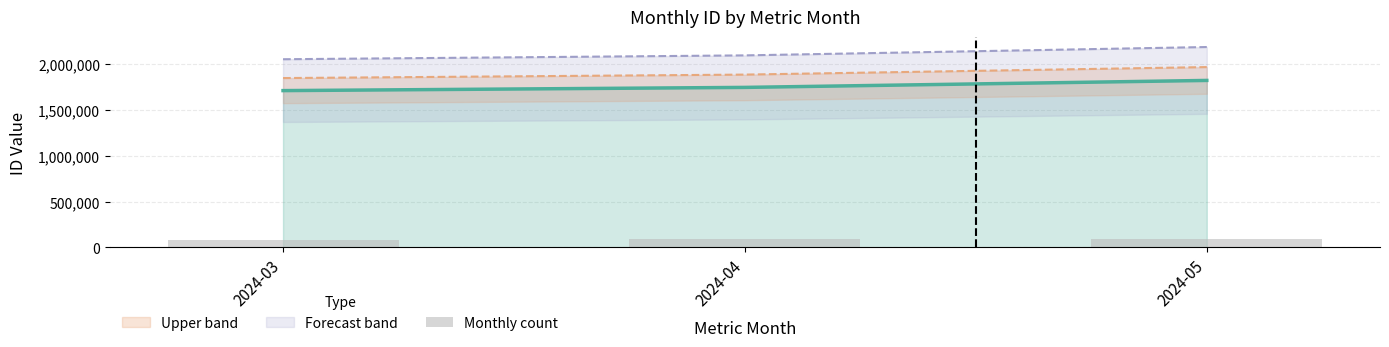

How many bars are there in total?

3